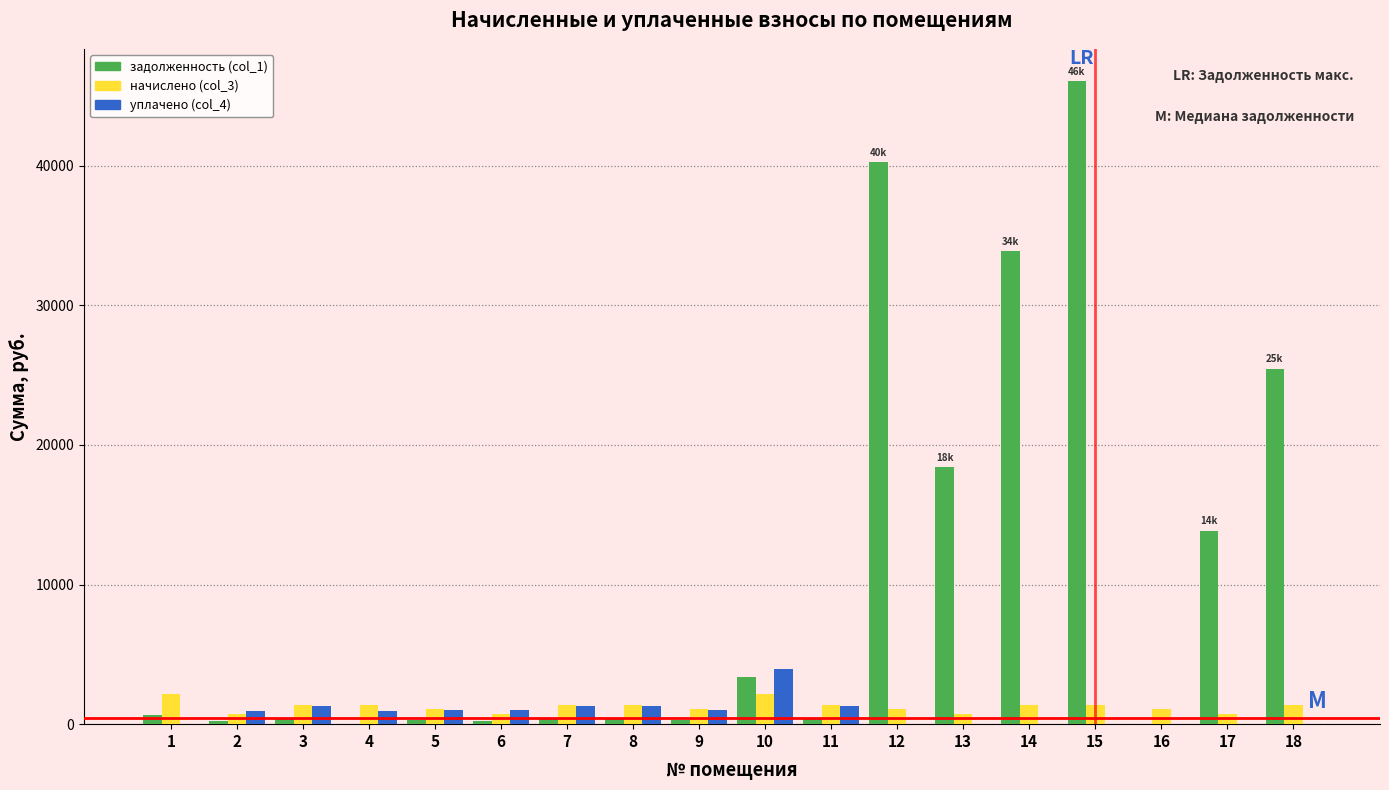

At which category is the sum across all series the highest?

15